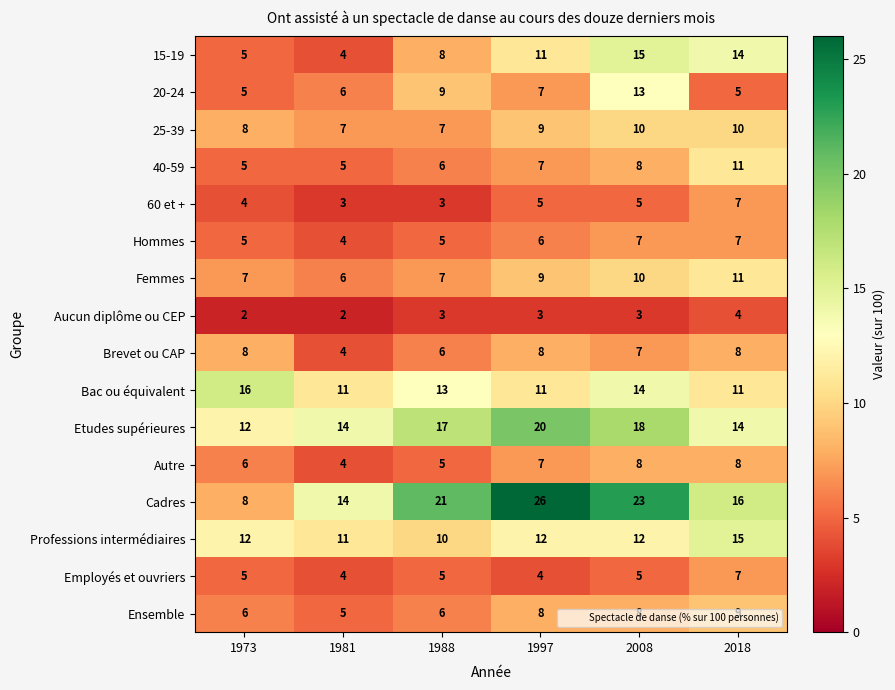

What is the greatest value displayed?

26